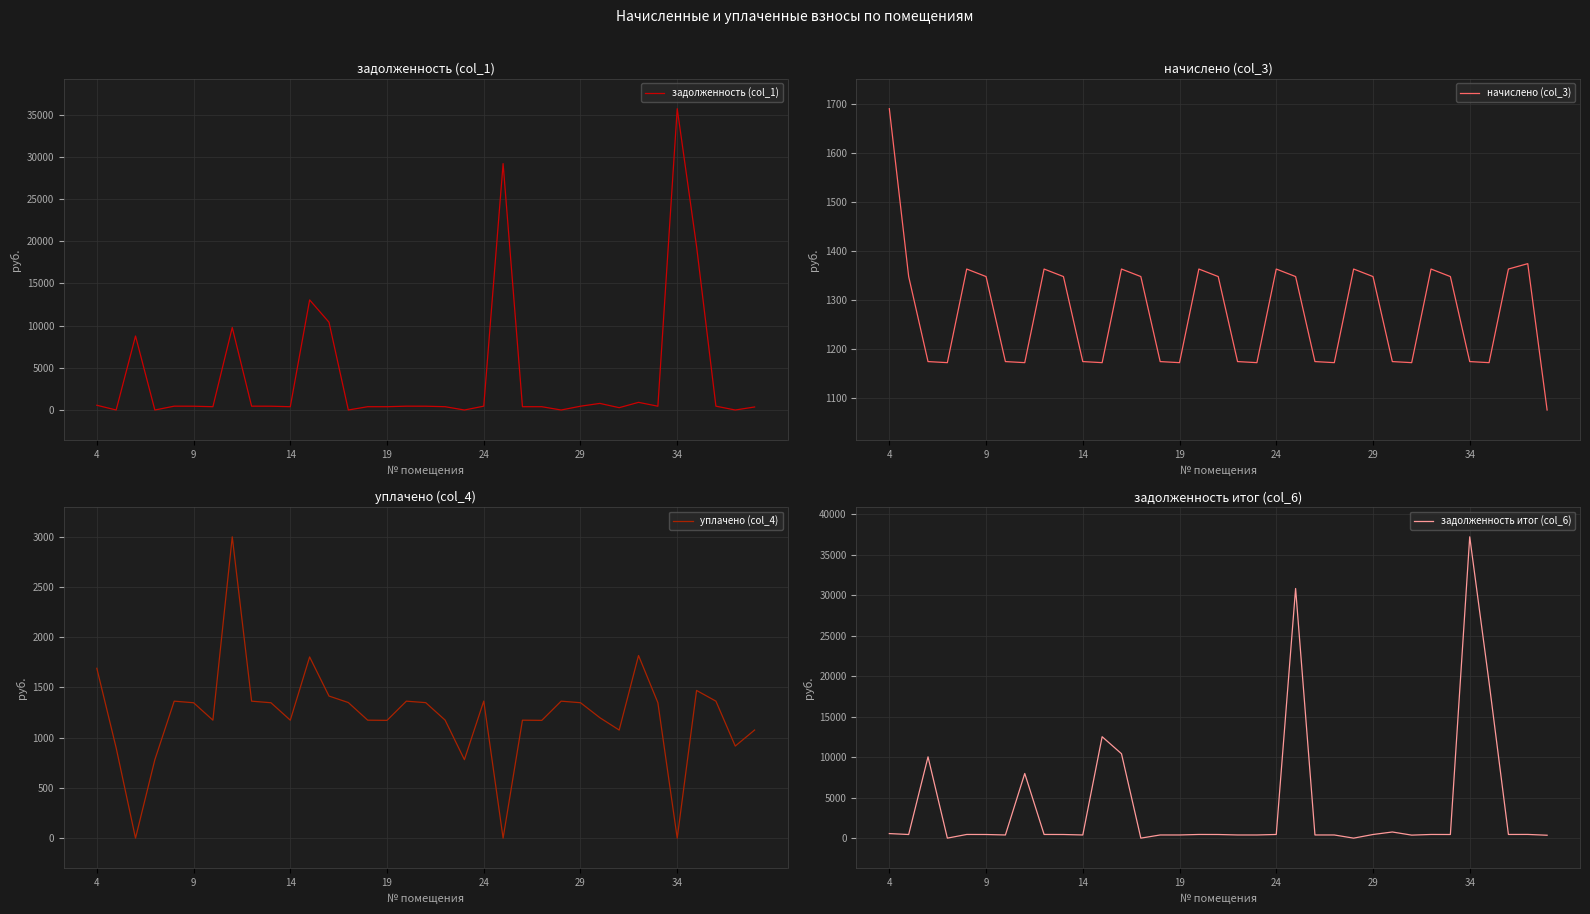

Which series ends up on top after the final intersection of задолженность итог (col_6) and начислено (col_3)?

начислено (col_3)